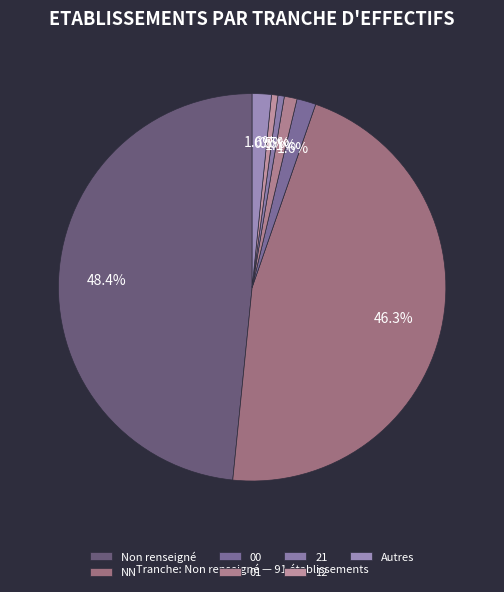

To the nearest percent, what portion does 12 represent?

1%